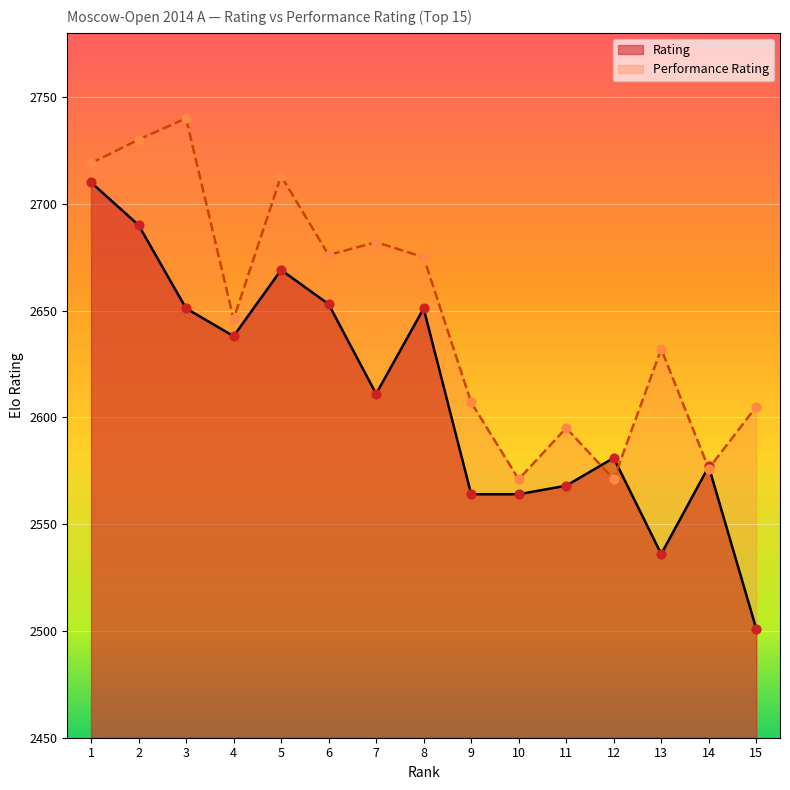

Which series has the largest total across all categories?

Performance Rating